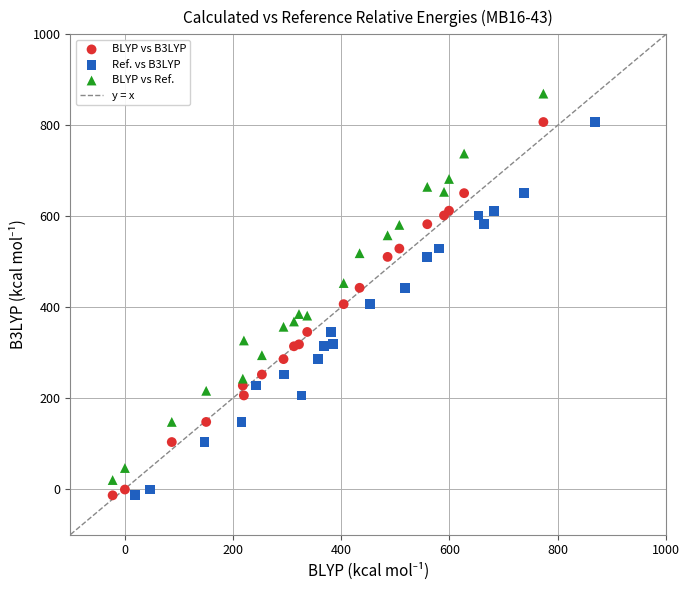

Which series has the largest Y range (max minus min)?

BLYP vs Ref.